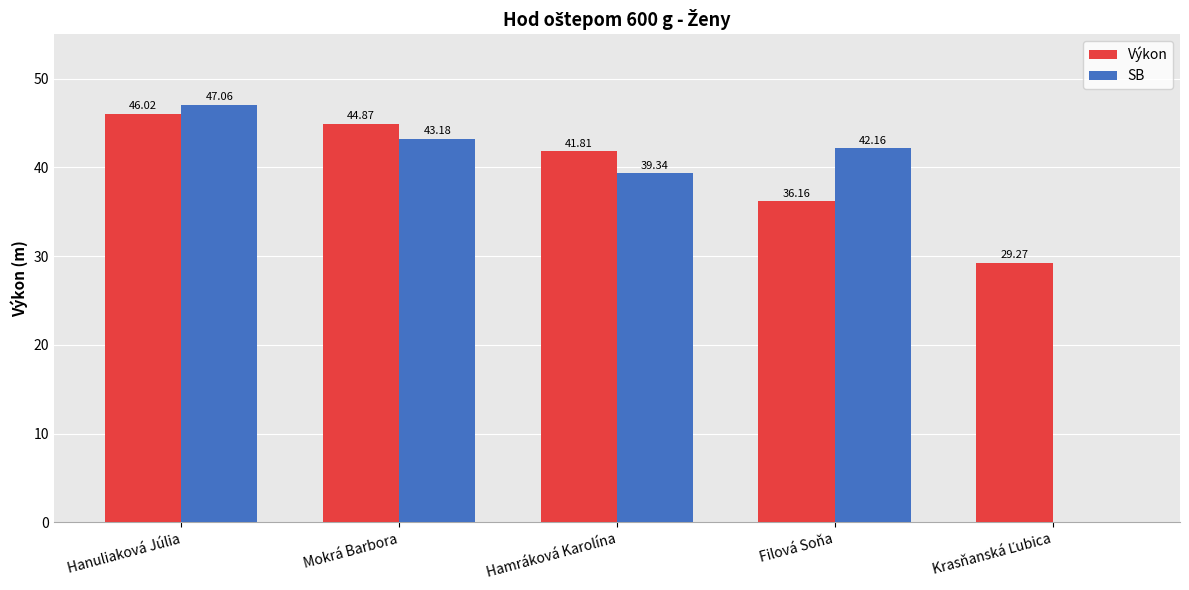

What are all the series names shown in the legend?

Výkon, SB